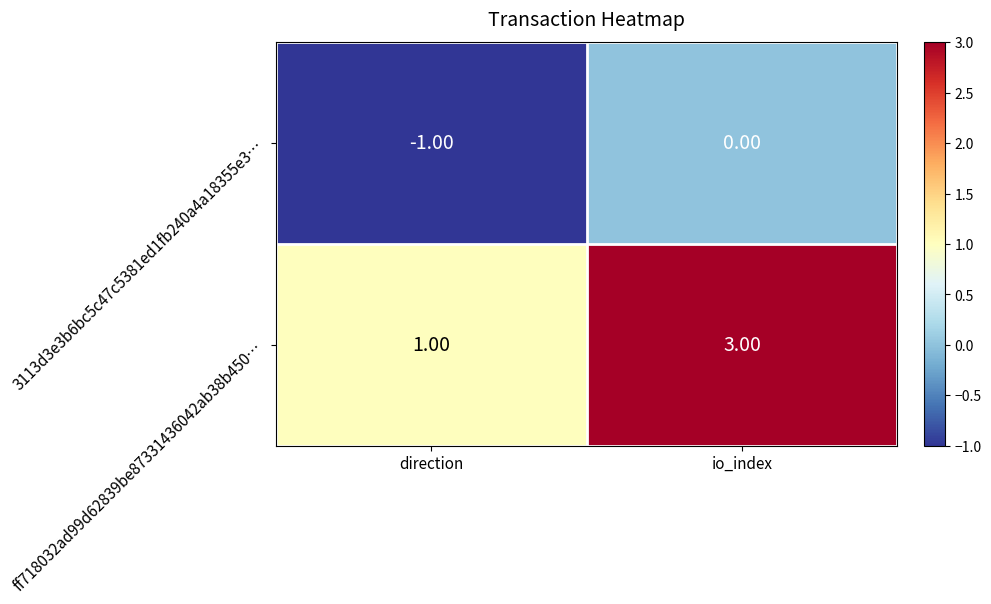

Rank the series at io_index from lowest to highest value.

3113d3e3b6bc5c47c5381ed1fb240a4a18355e3…, ff718032ad99d62839be87331436042ab38b450…